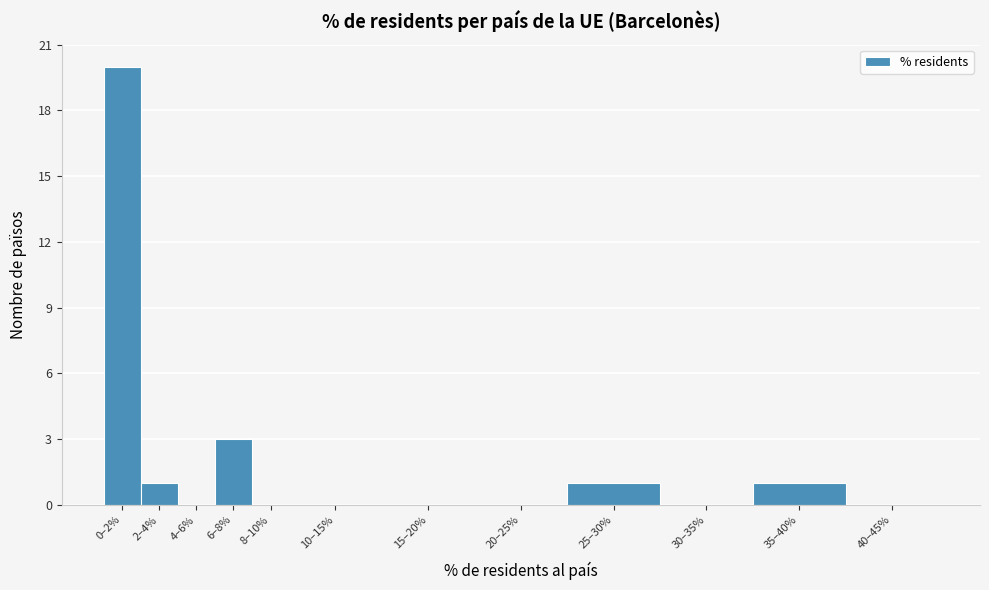

Reading right to left, extract all data points from this chart.

40–45%=0	35–40%=1	30–35%=0	25–30%=1	20–25%=0	15–20%=0	10–15%=0	8–10%=0	6–8%=3	4–6%=0	2–4%=1	0–2%=20